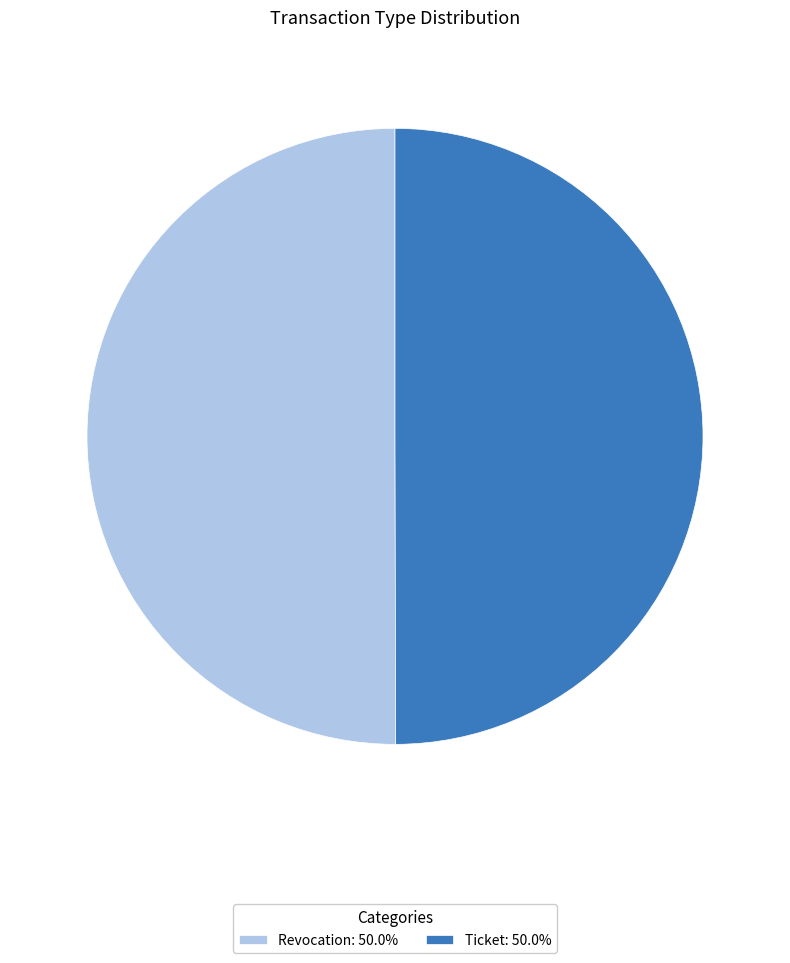

The Ticket slice represents 60% of the pie. True or false?

False